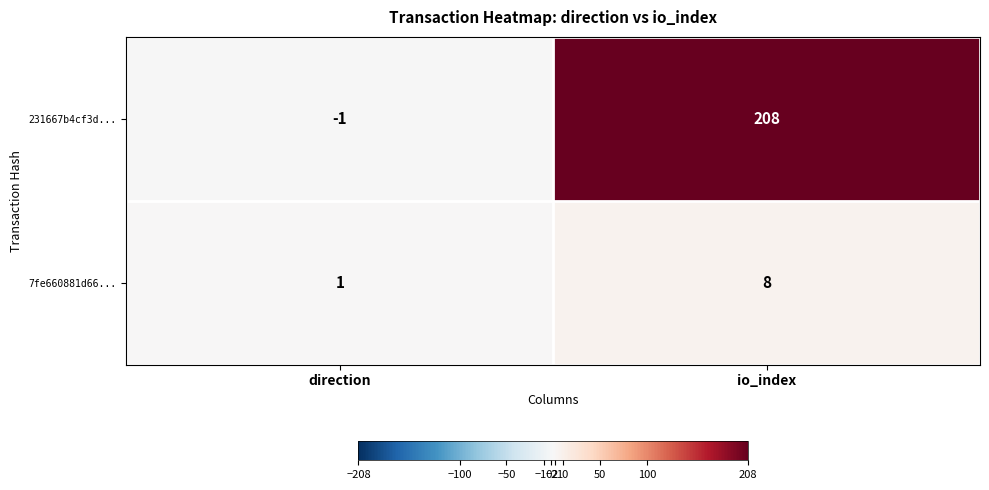

Rank the series at direction from lowest to highest value.

231667b4cf3d..., 7fe660881d66...